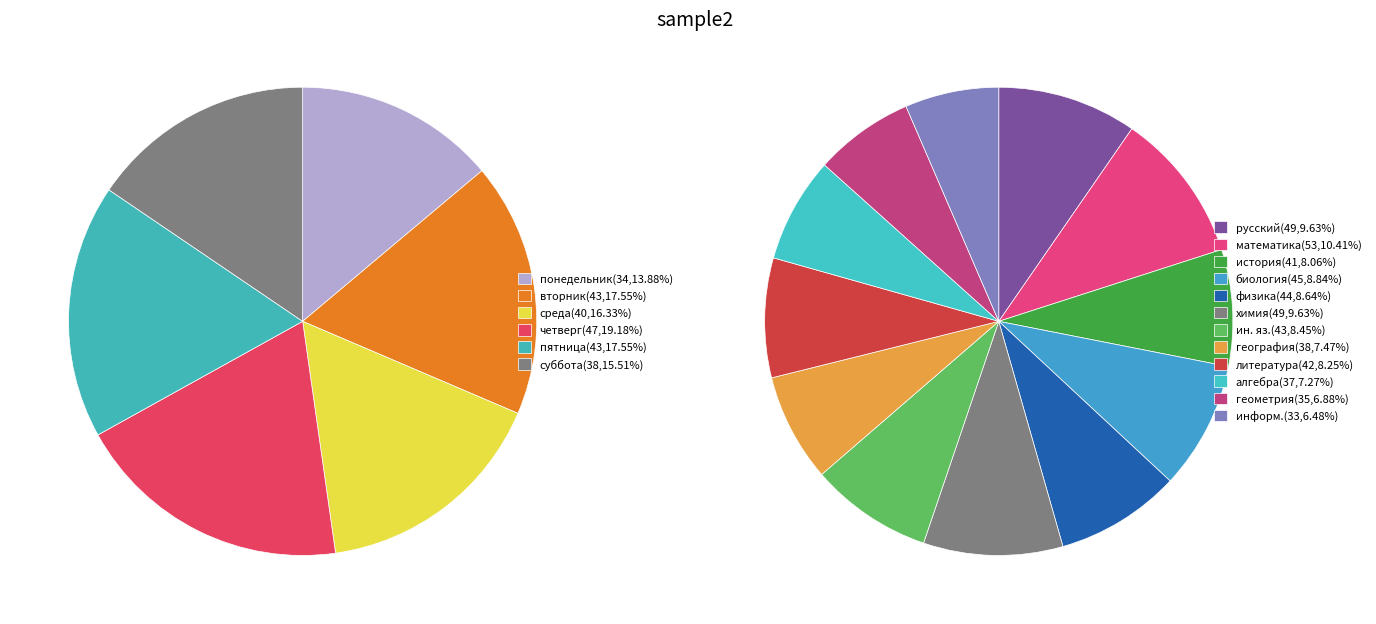

What percentage is NOT represented by четверг?

80.8%